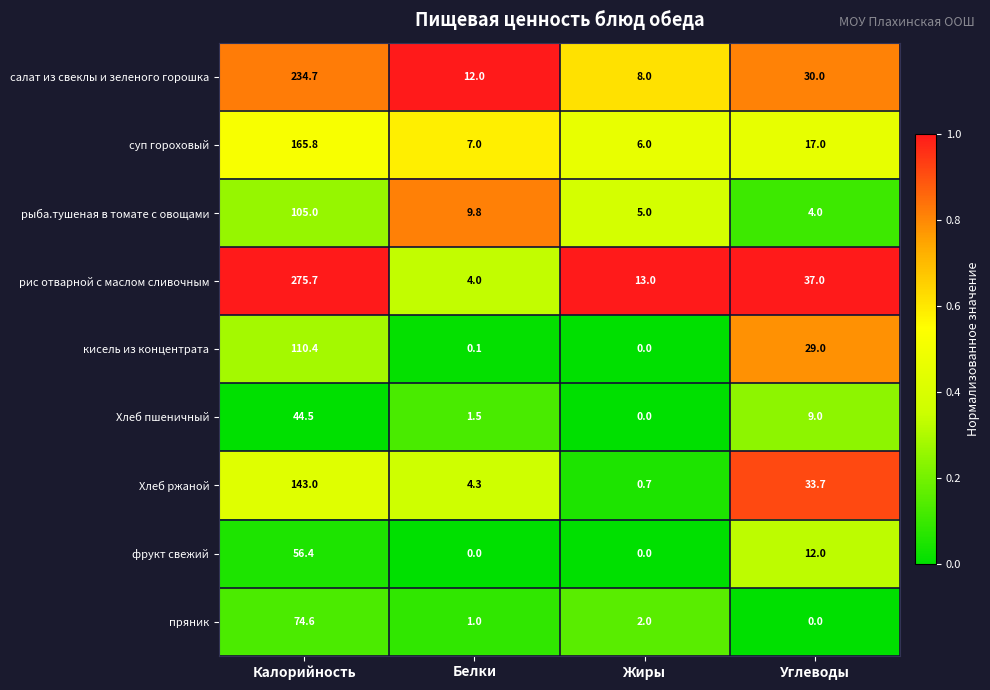

Which series has the widest spread of values?

рис отварной с маслом сливочным